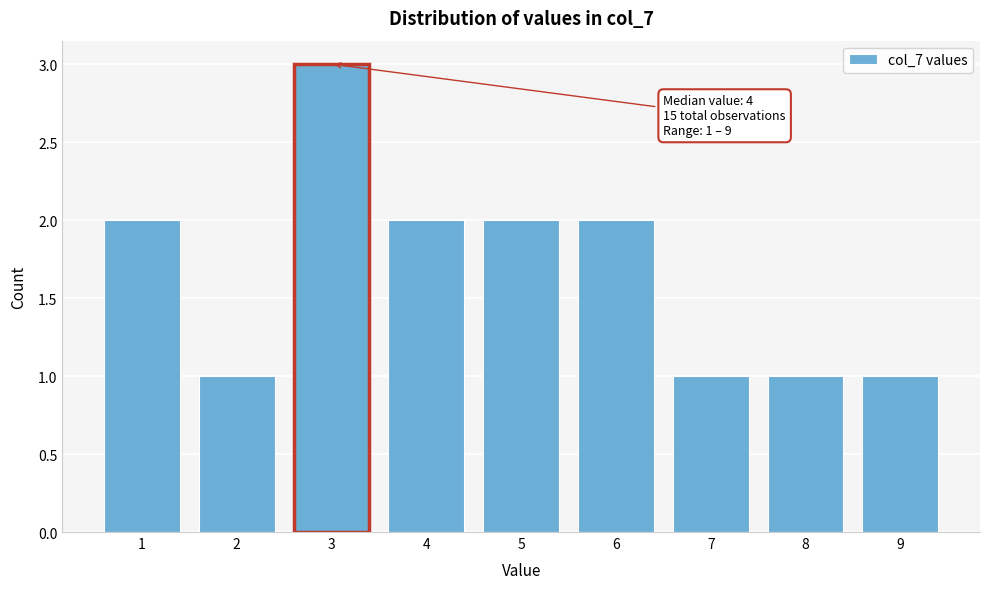

Which range on the x-axis has the tallest bar?

2.5 to 3.5